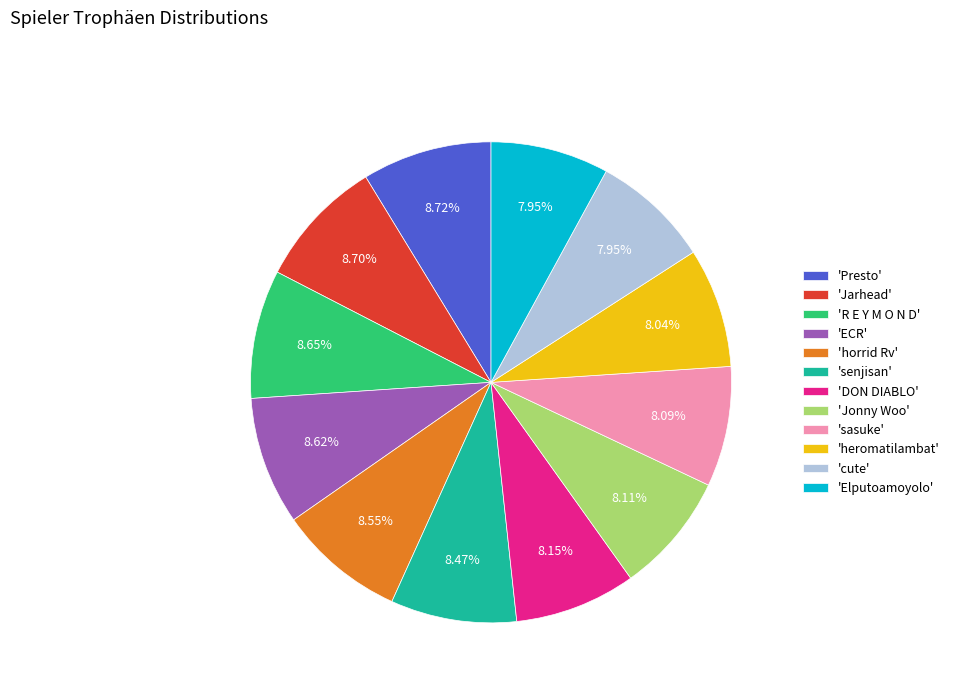

Does 'Elputoamoyolo' represent more than half of the total?

No